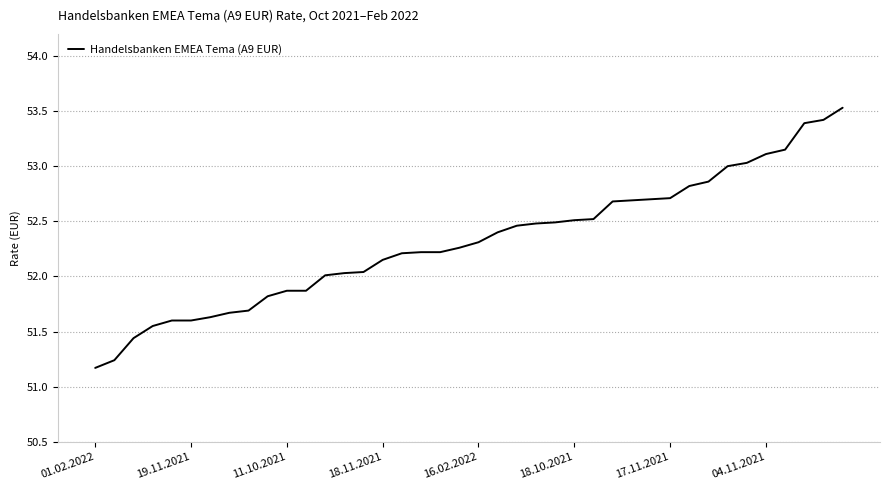

How many lines are shown in the chart?

1